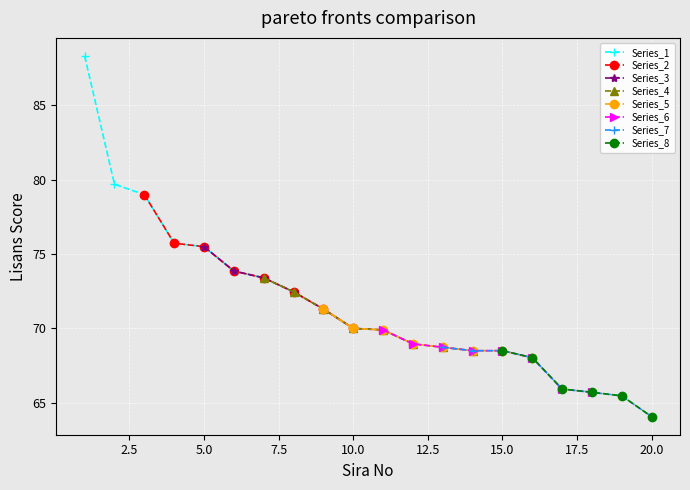

How many data points are less than 70?

10